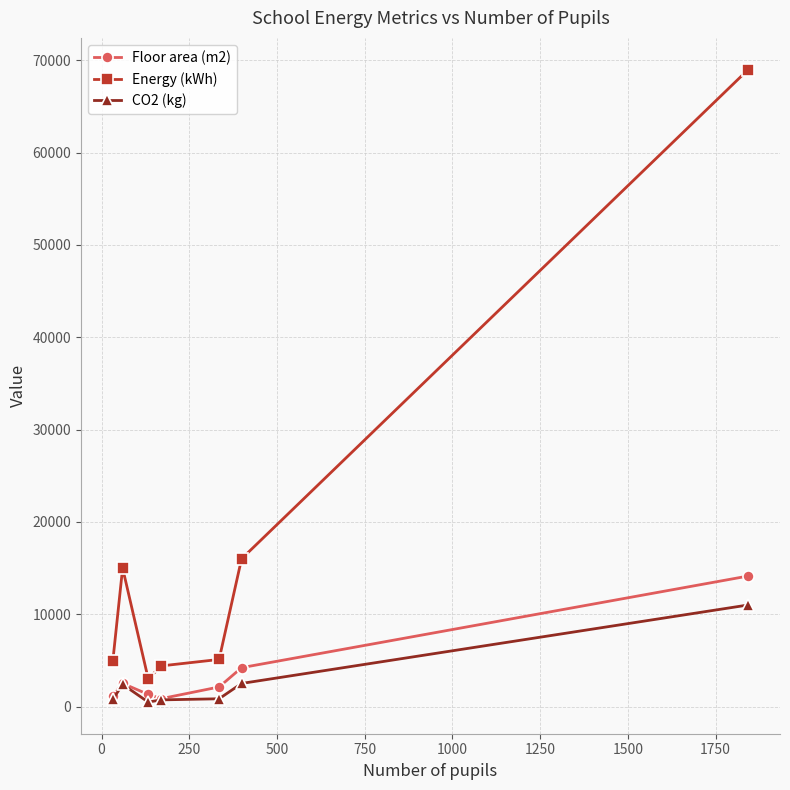

What is the highest value of the Energy (kWh) series?

69000.0